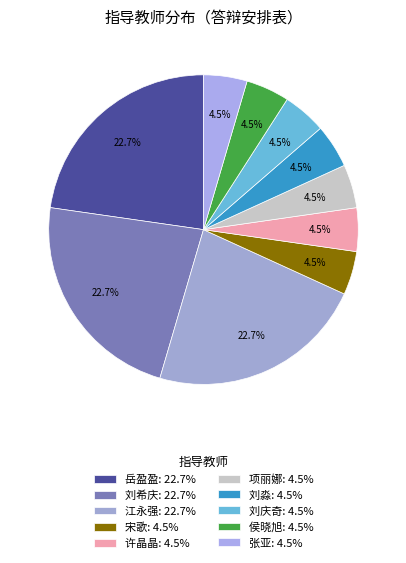

Combined, what portion of the pie is 许晶晶 and 刘淼?

9.1%